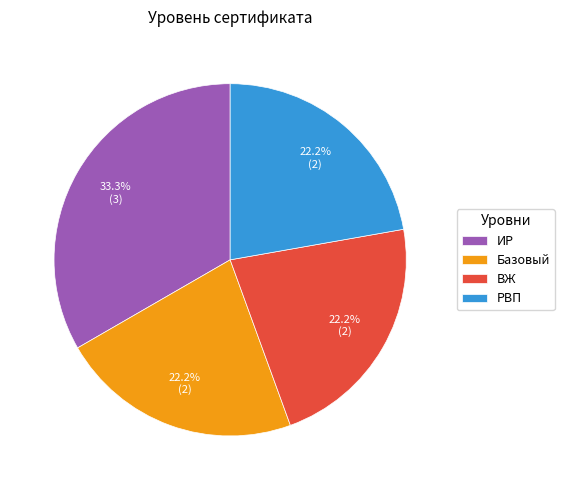

To the nearest percent, what percentage of the pie is Базовый?

22%